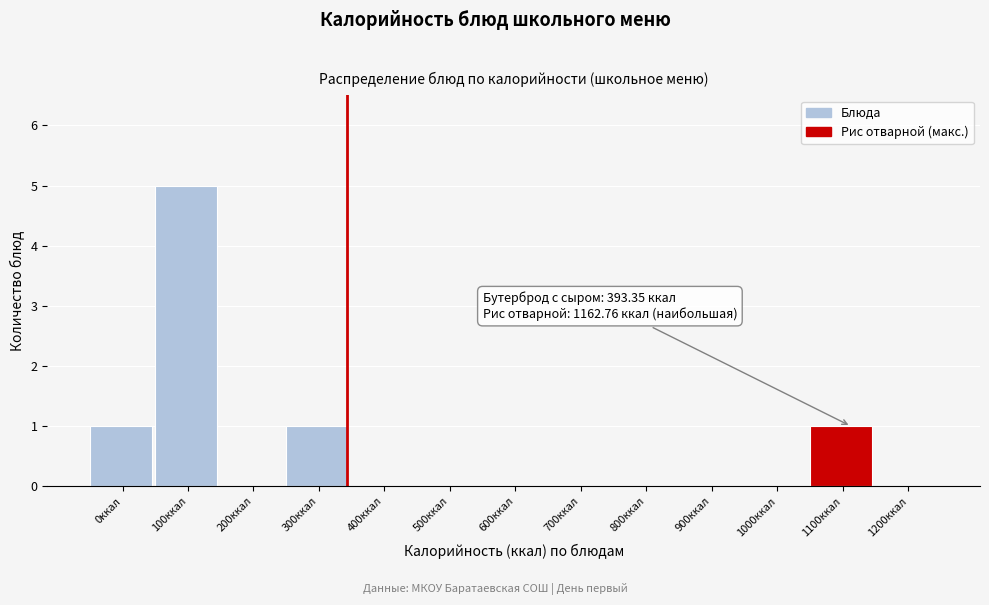

Reading right to left, extract all data points from this chart.

1200ккал=0	1100ккал=1	1000ккал=0	900ккал=0	800ккал=0	700ккал=0	600ккал=0	500ккал=0	400ккал=0	300ккал=1	200ккал=0	100ккал=5	0ккал=1